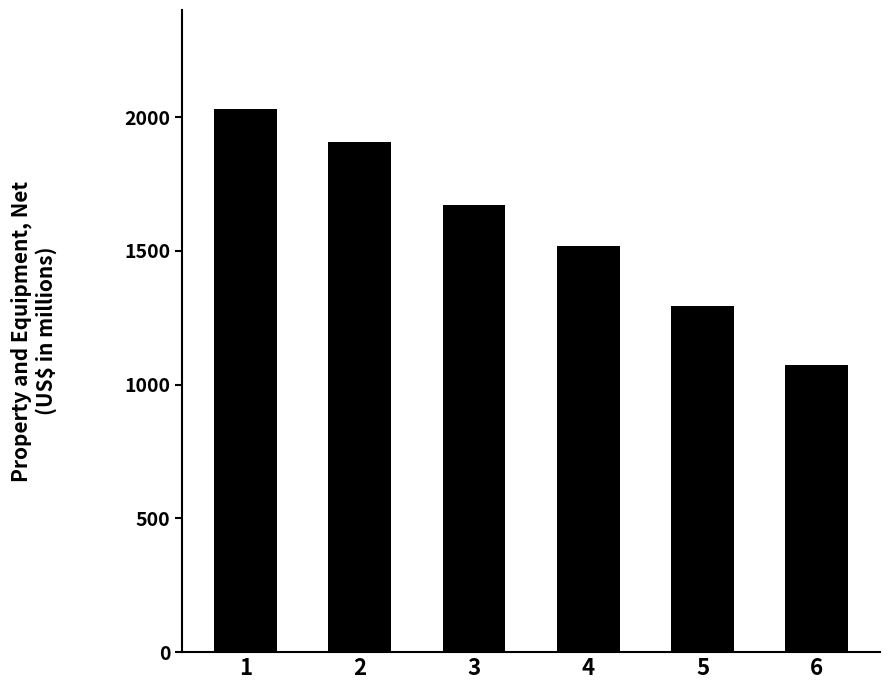

How many values are between 1293 and 1908?

4